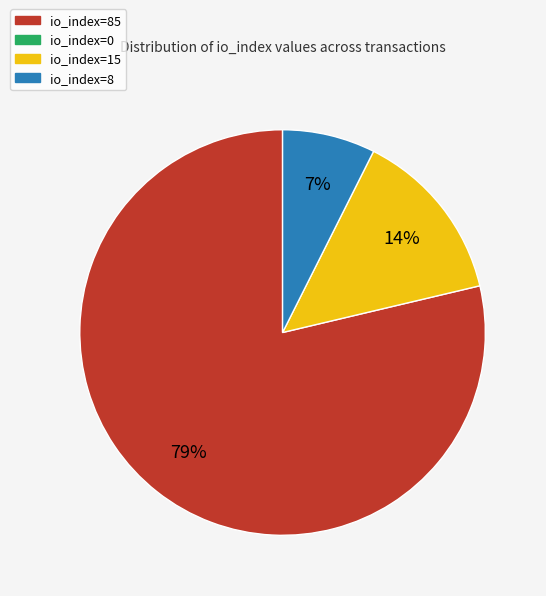

Count the number of slices in the pie.

3